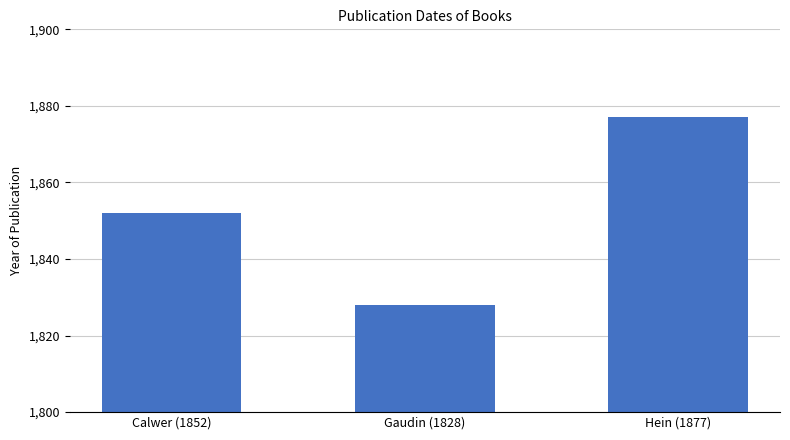

Is it true that the value at Hein (1877) is 1877?

True